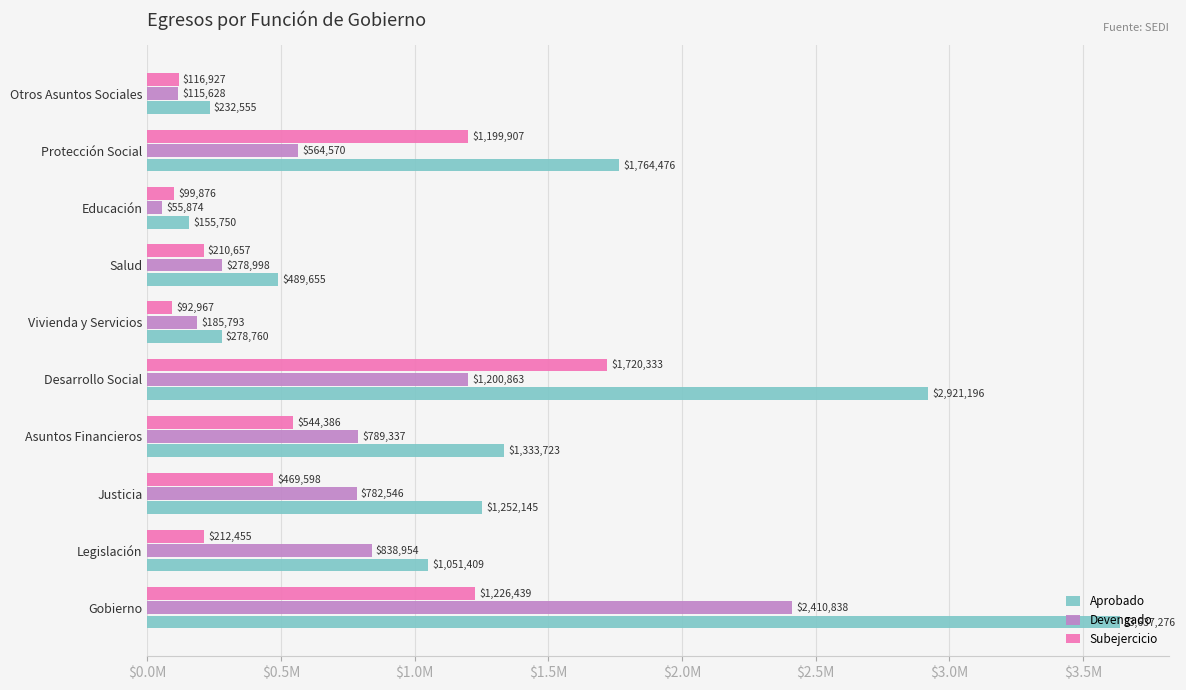

Which series has the largest range (max minus min)?

Aprobado